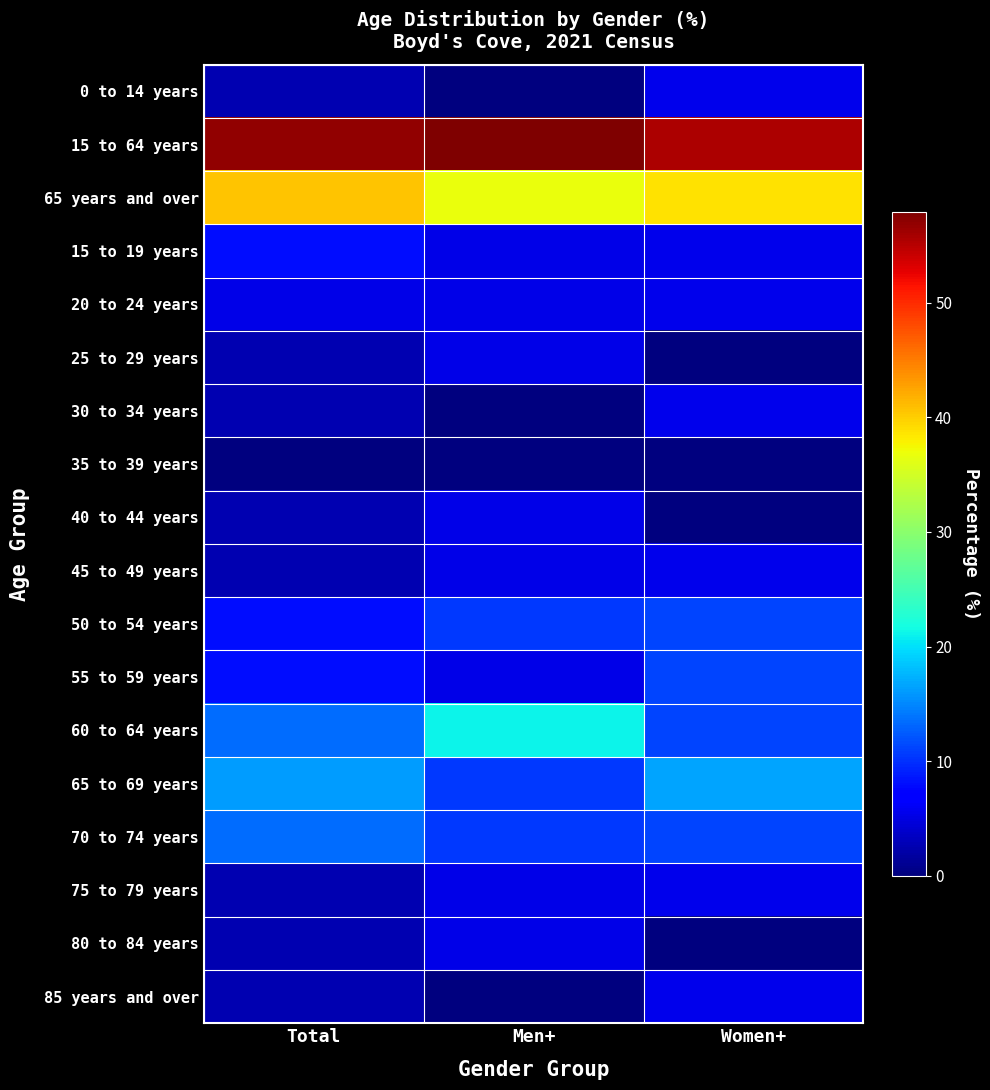

Which series changed the most between Total and Men+?

60 to 64 years